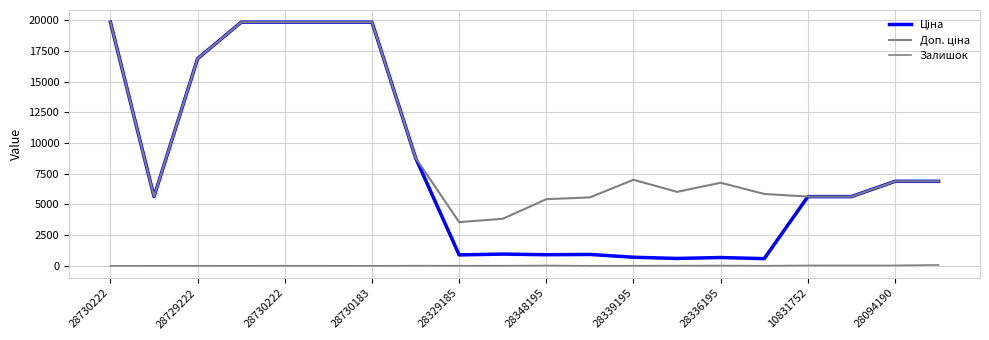

Which series has the widest spread of values?

Ціна